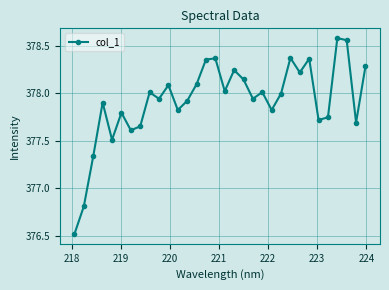

True or false: there are more than 2 points higher than both neighbors.

True